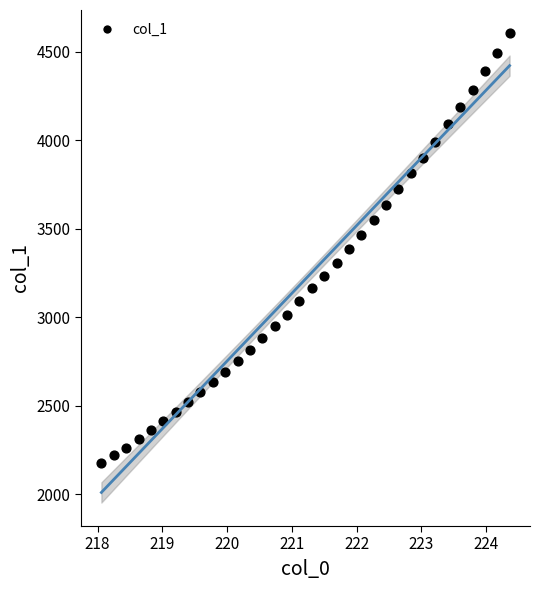

What is the range of Y values (max minus min)?

2427.2